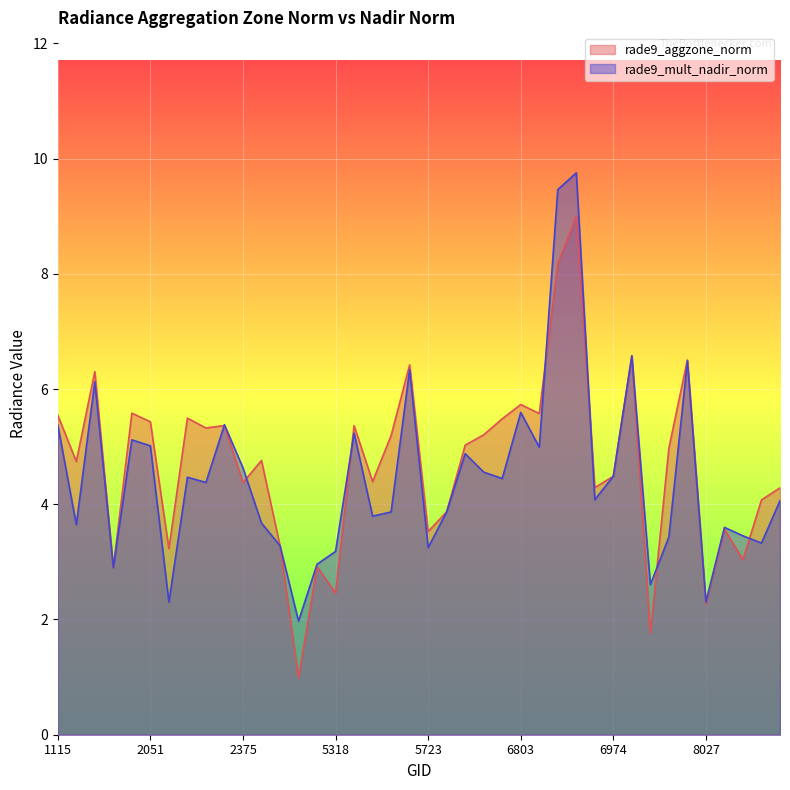

How many values in the rade9_mult_nadir_norm series exceed 4?

22